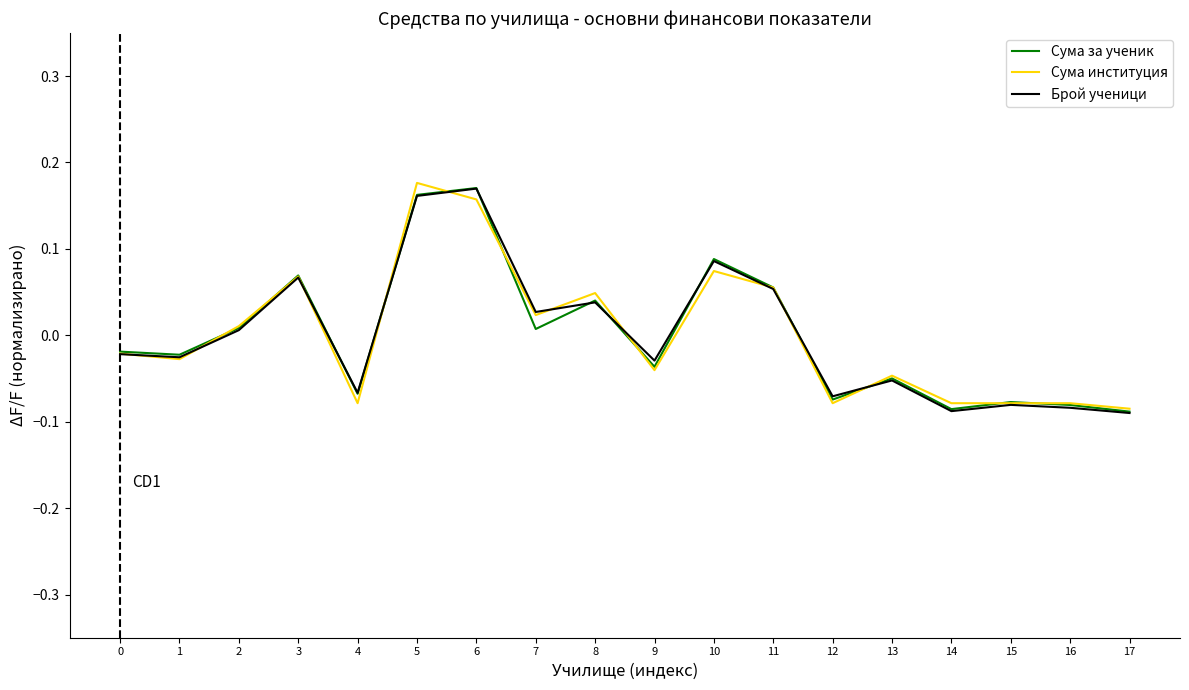

What are all the series names shown in the legend?

Сума за ученик, Сума институция, Брой ученици